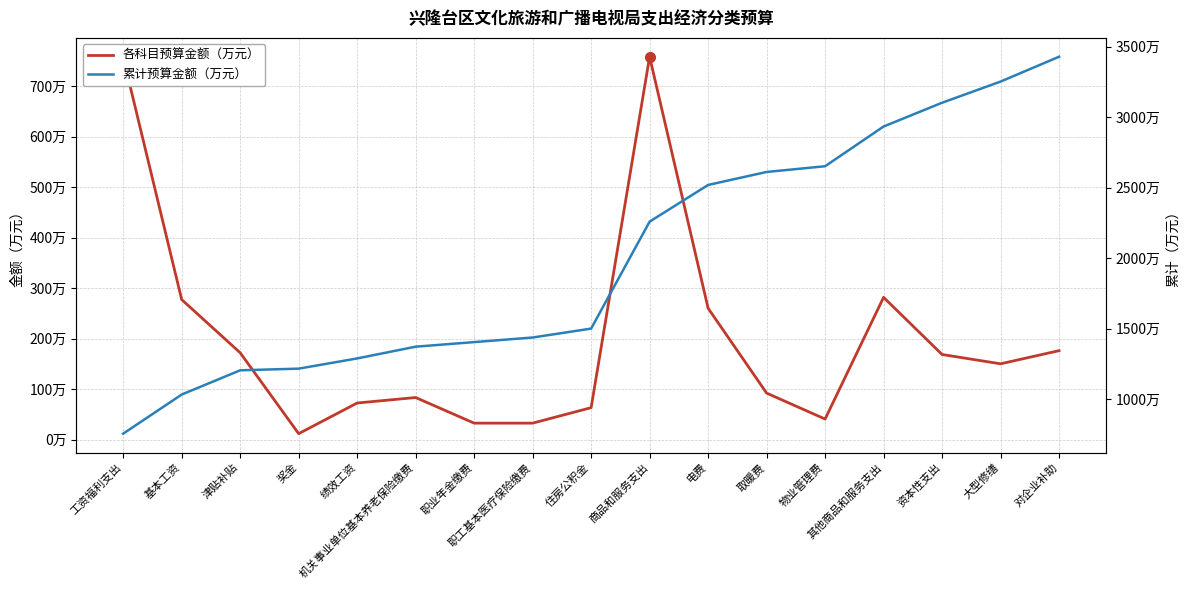

The value of 累计预算金额（万元） at 电费 is 2518.9. True or false?

True